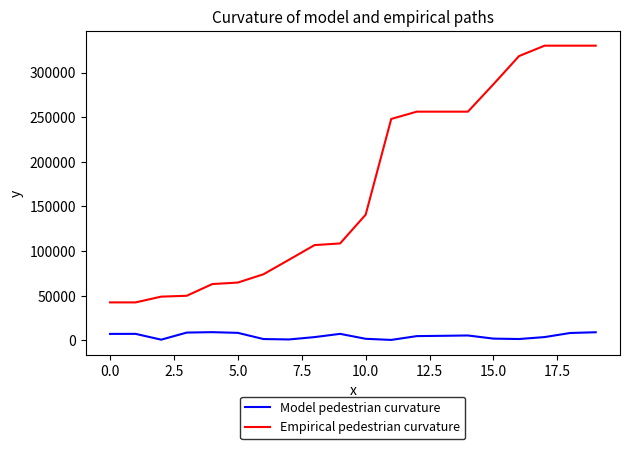

What is the greatest value displayed?

330131